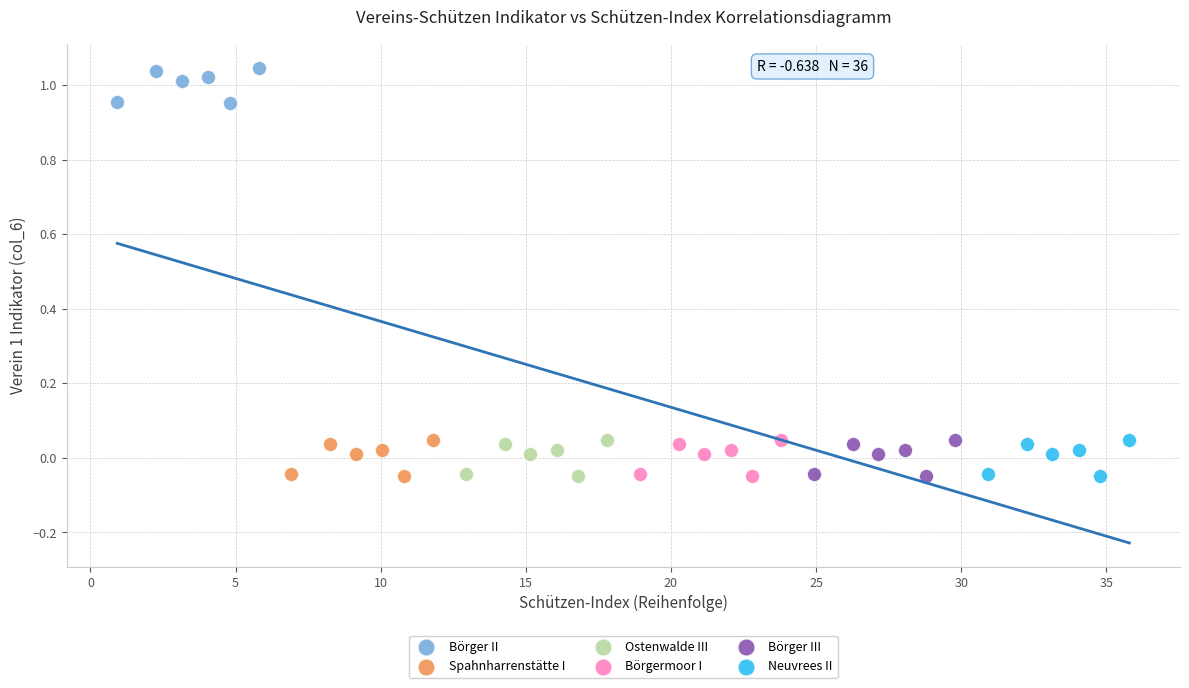

Which series contains the highest Y value?

Börger II